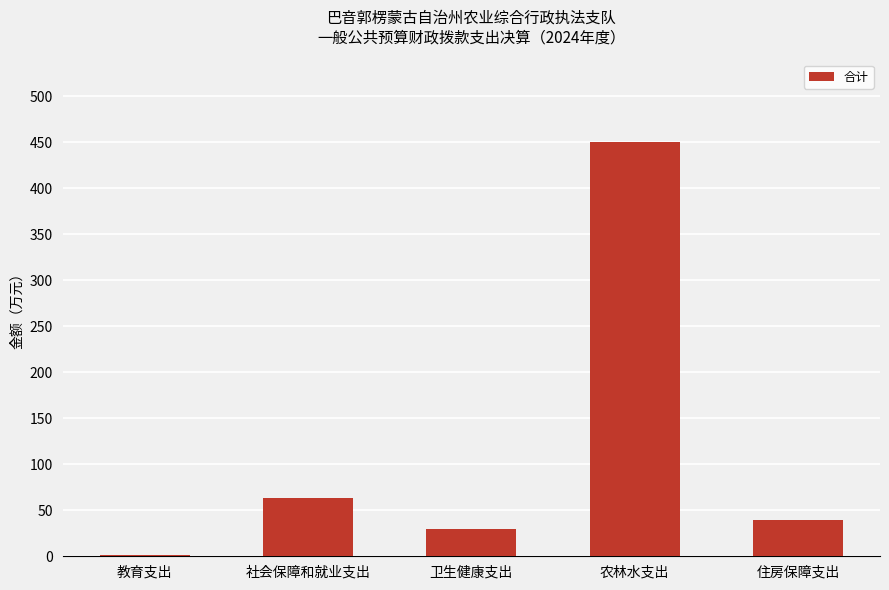

What is the ratio of the value at 社会保障和就业支出 to the value at 卫生健康支出?

2.1